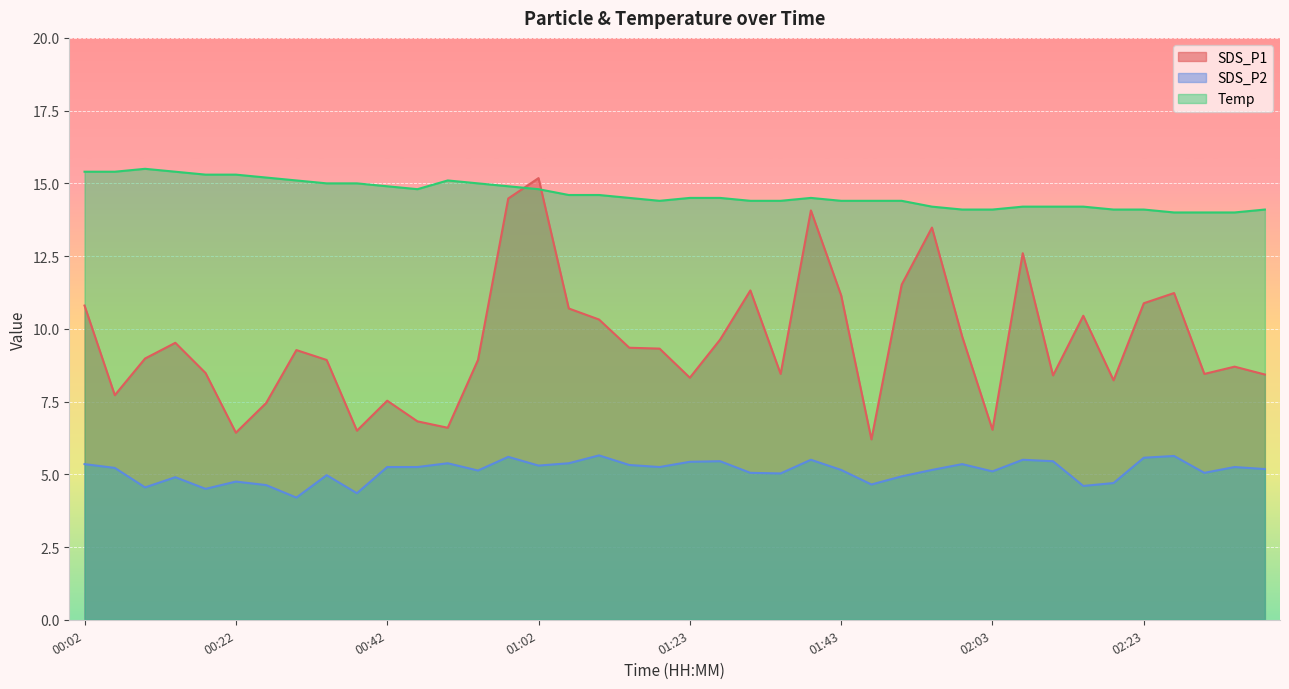

True or false: SDS_P1 and SDS_P2 cross at least once.

False